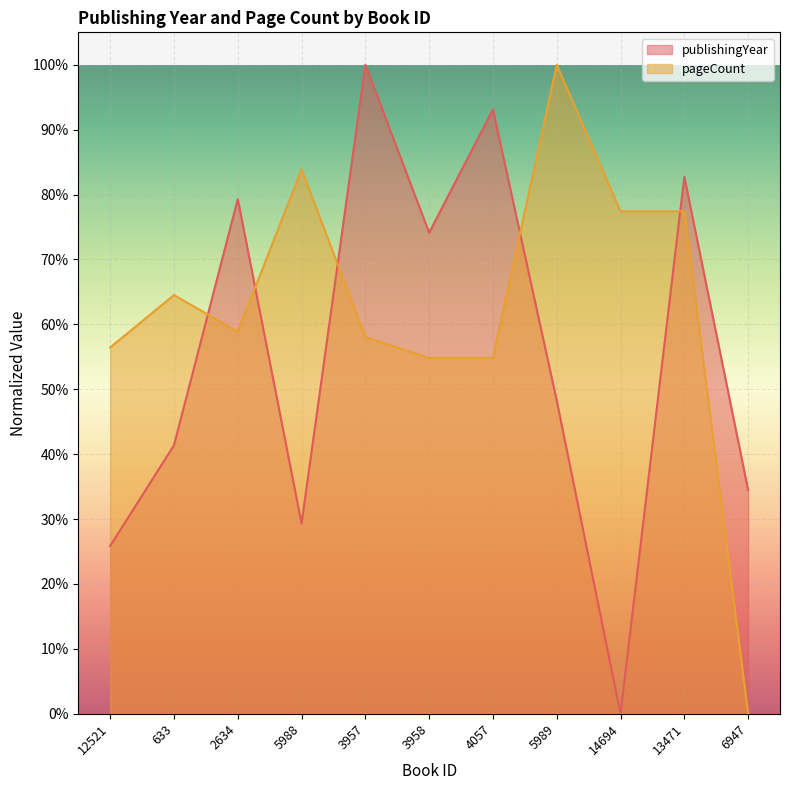

What is the sum of all publishingYear values?

608.6